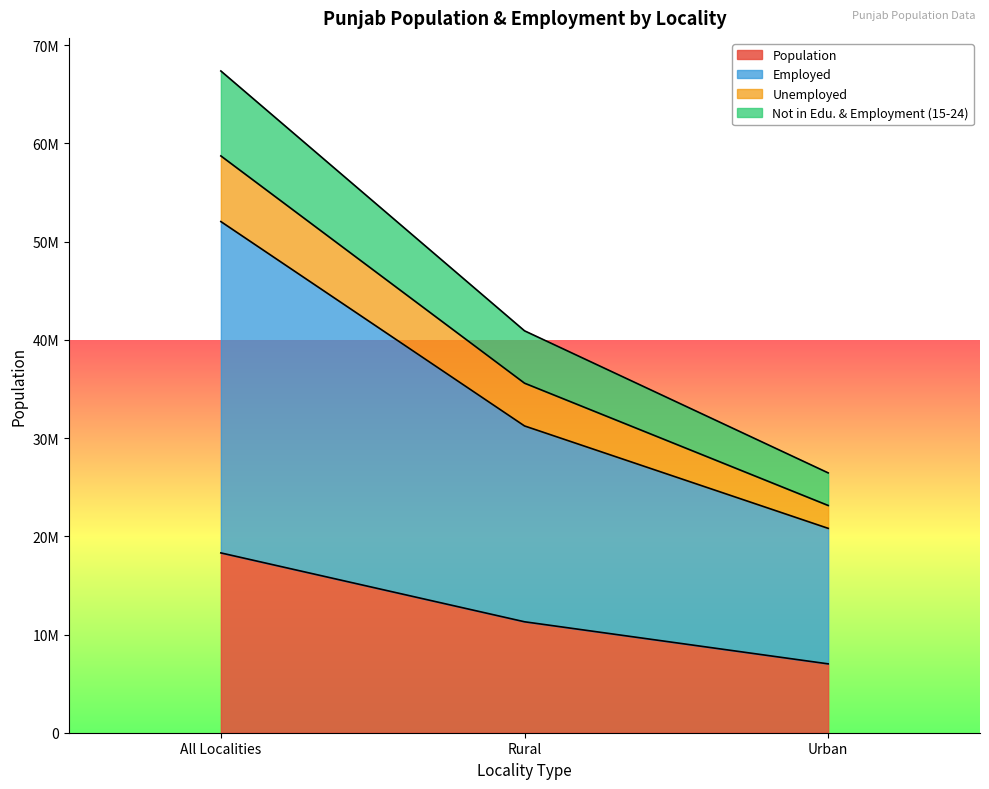

What are all the series names shown in the legend?

Population, Employed, Unemployed, Not in Edu. & Employment (15-24)